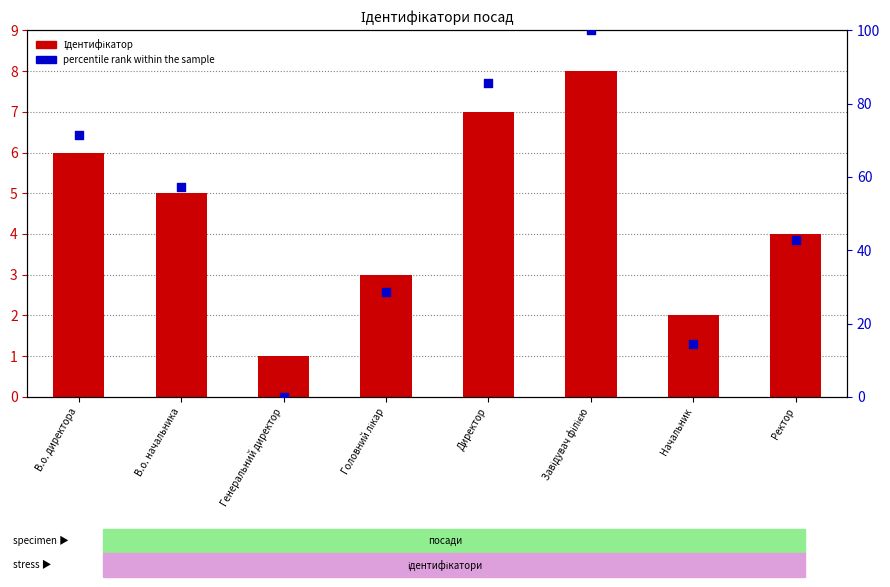

What are all the series names shown in the legend?

Ідентифікатор, percentile rank within the sample